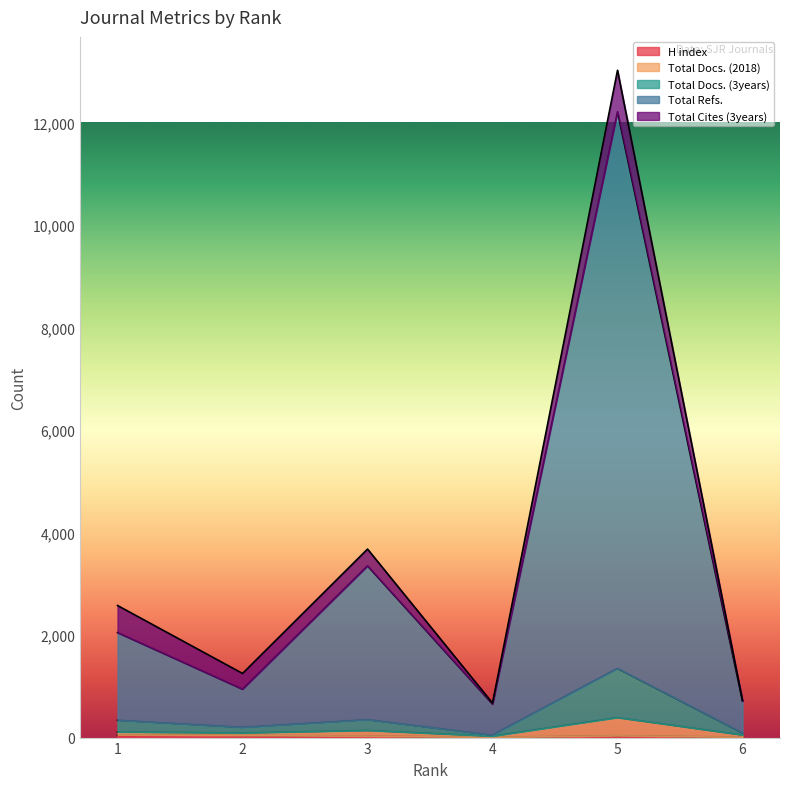

Rank the categories by Total Refs. value from lowest to highest.

4, 6, 2, 1, 3, 5